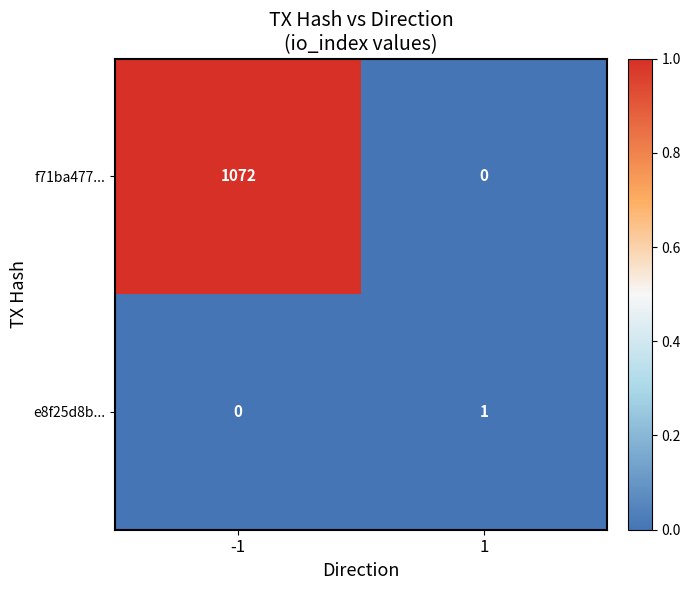

How many data points does each series have?

2